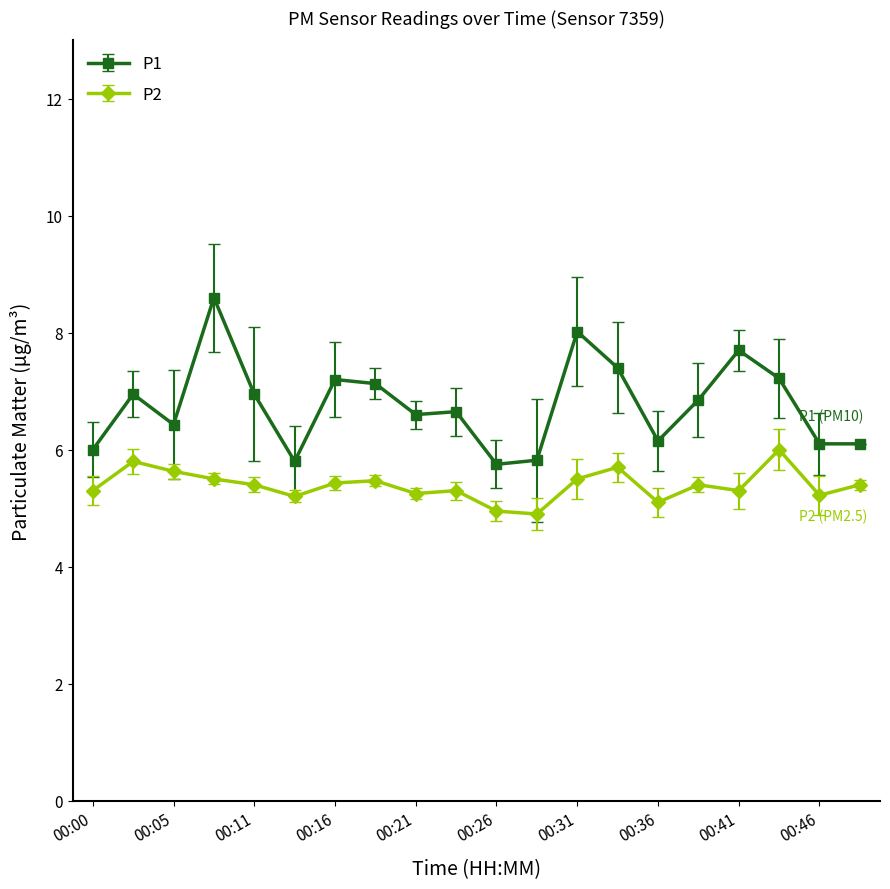

In P1, how many points are higher than both neighbors (excluding endpoints)?

6